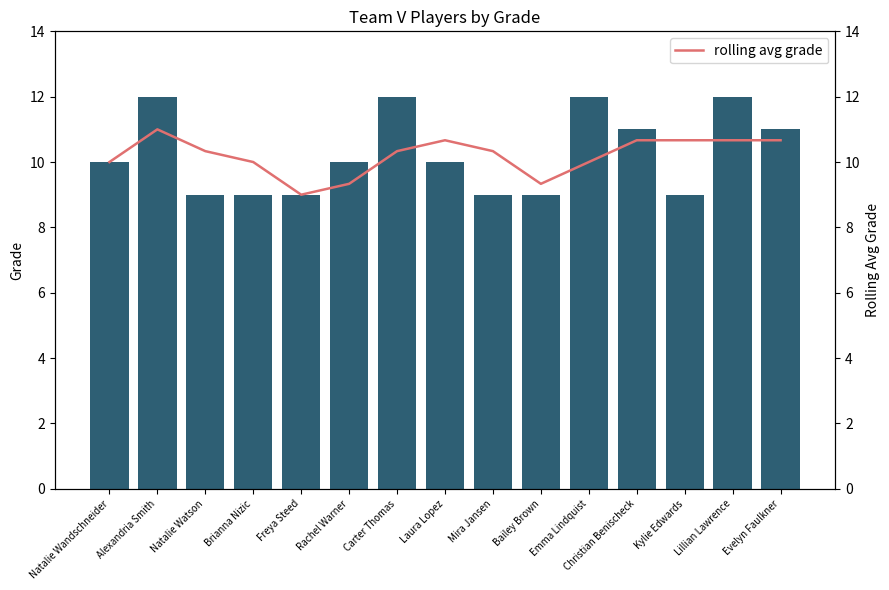

Where is rolling avg grade nearest to the value 10?

Natalie Wandschneider